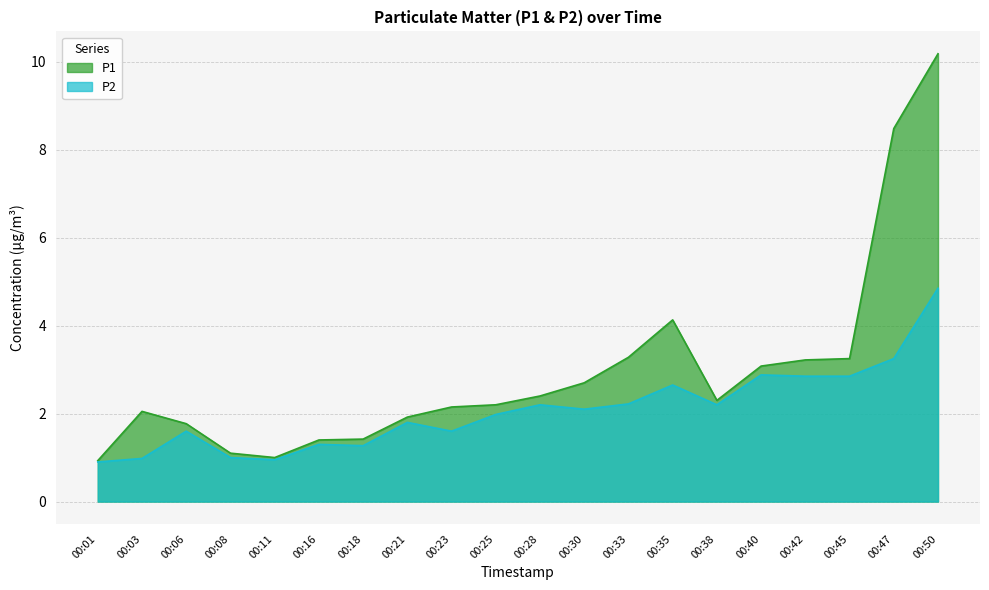

How many lines are shown in the chart?

2